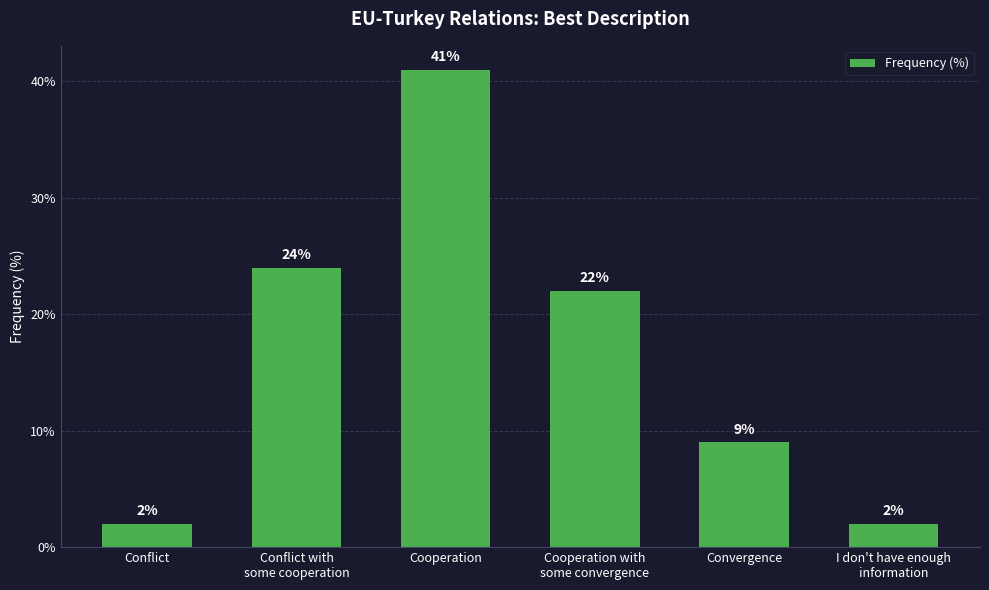

What is the value of the 1st bar from the left?

2